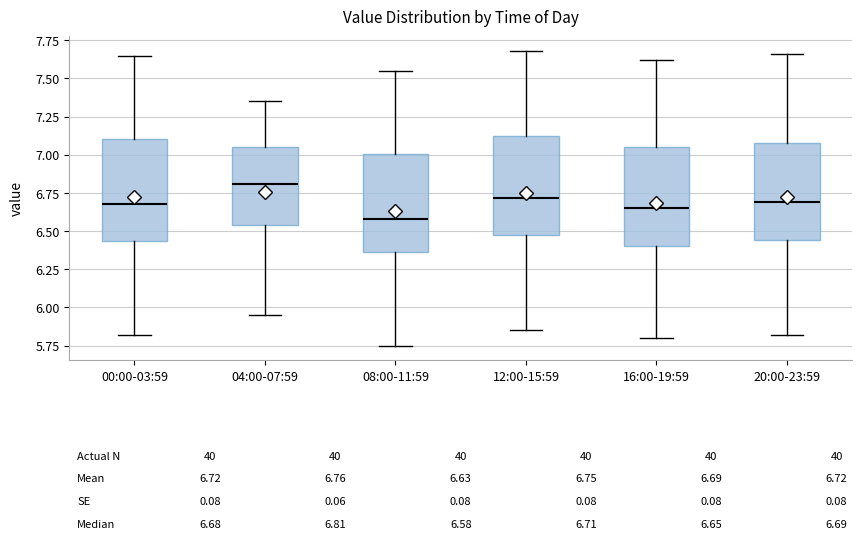

Which box's median line is the lowest?

08:00-11:59